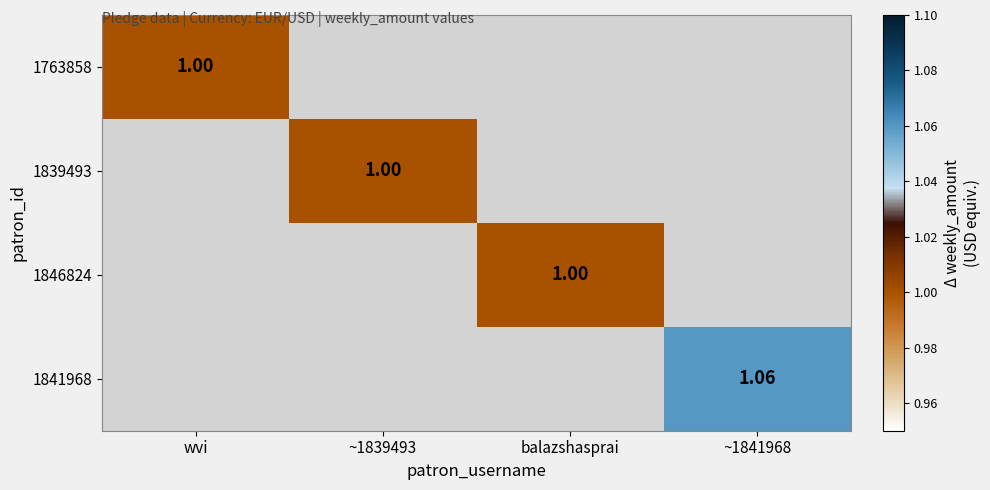

Where is 1763858 nearest to the value 1?

wvi